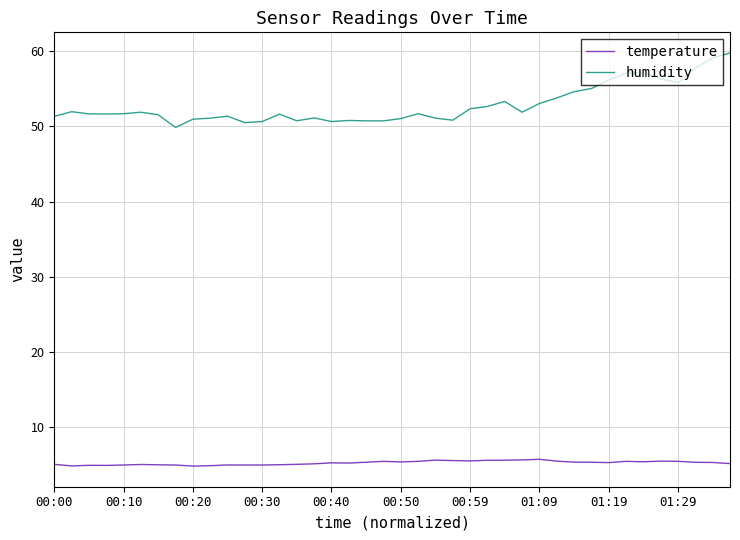

Rank the series by their maximum value, from highest to lowest.

humidity, temperature